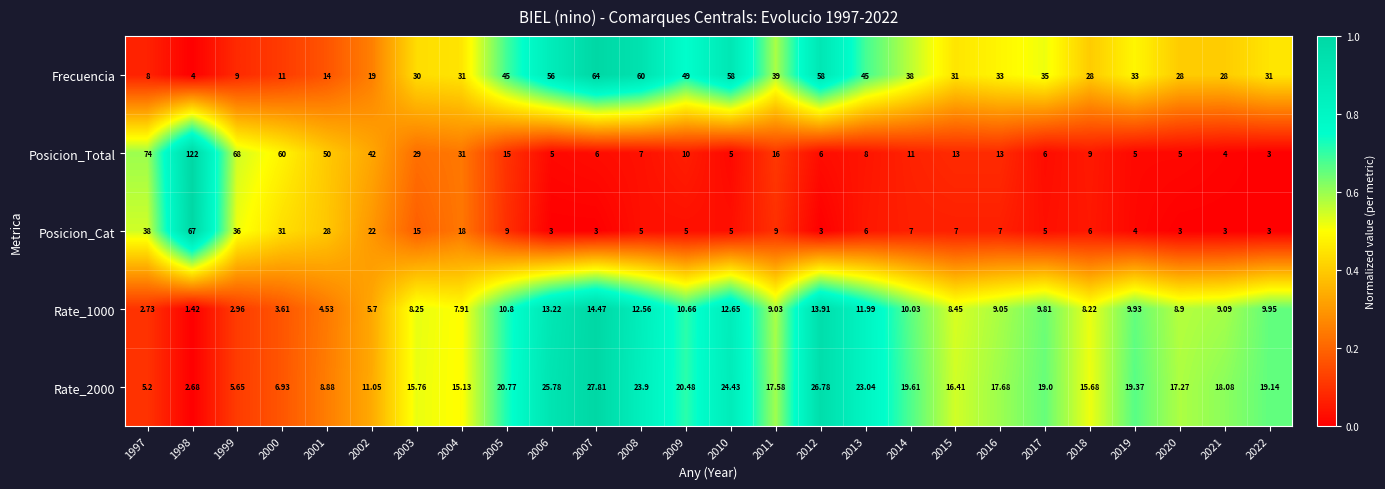

Between 2004 and 2019, which series saw the biggest shift?

Posicion_Total